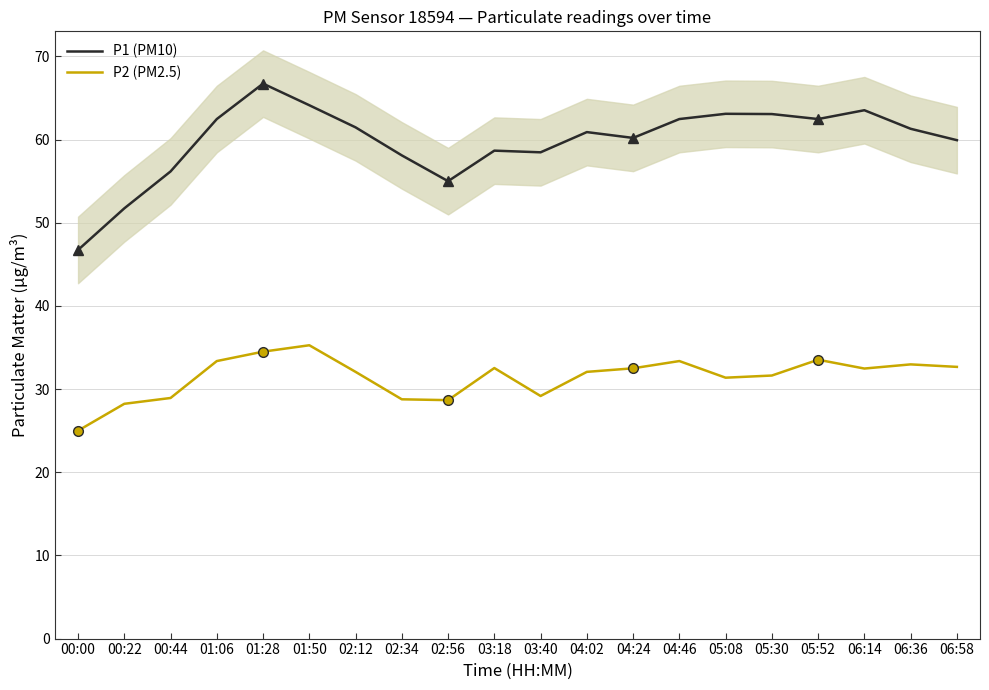

At how many categories does at least one series exceed 30?

20